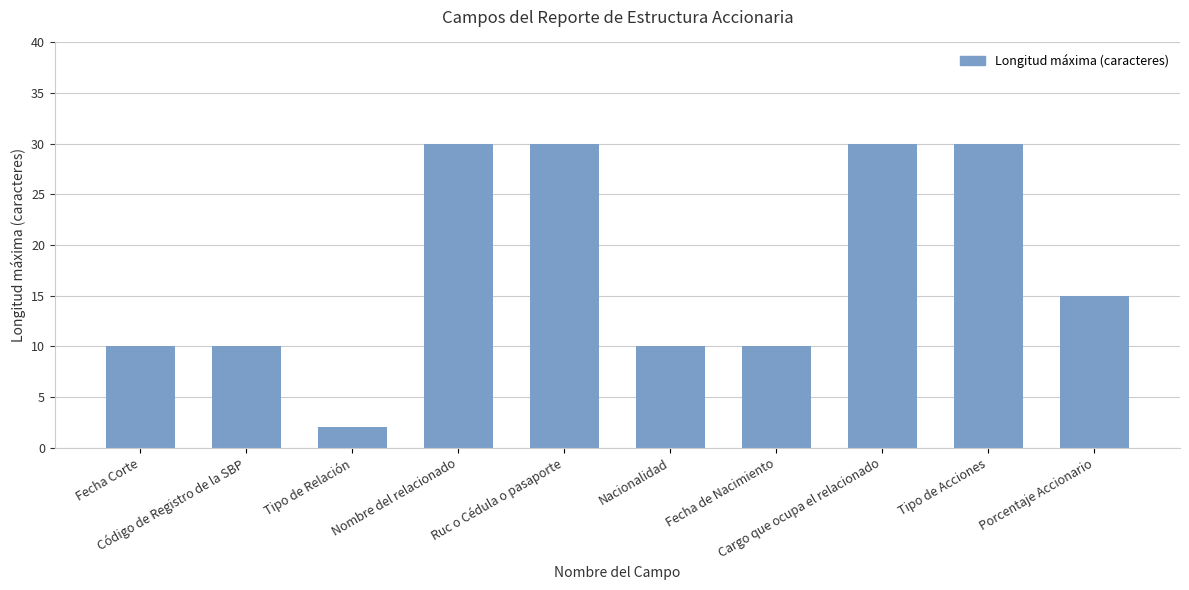

How many distinct data groups are displayed?

1